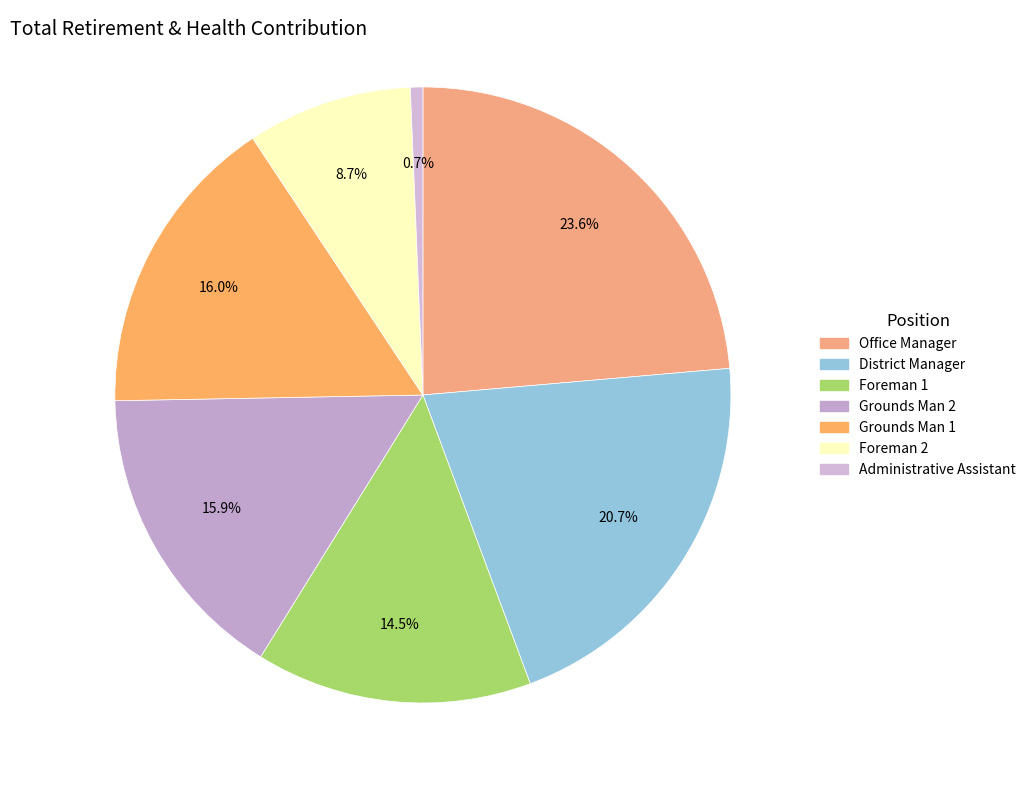

What percentage is the Grounds Man 2 slice, to the nearest percent?

16%